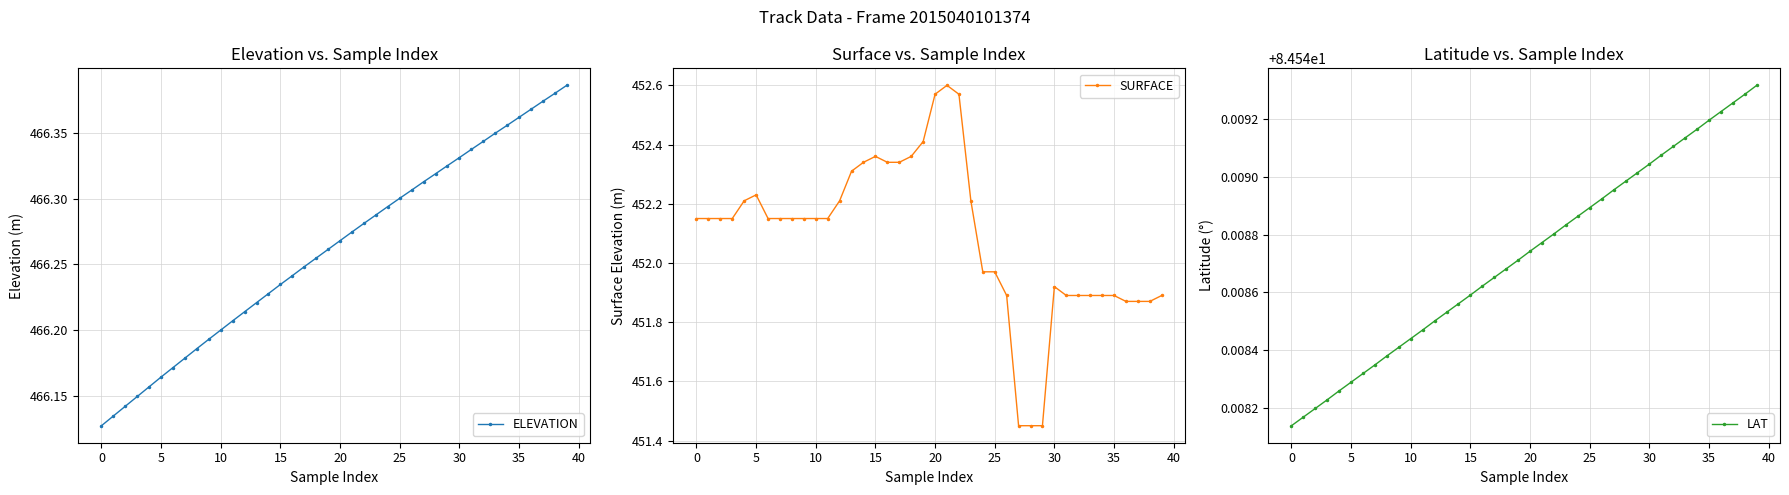

What is the sum of the ELEVATION values at 35 and 21?

932.6